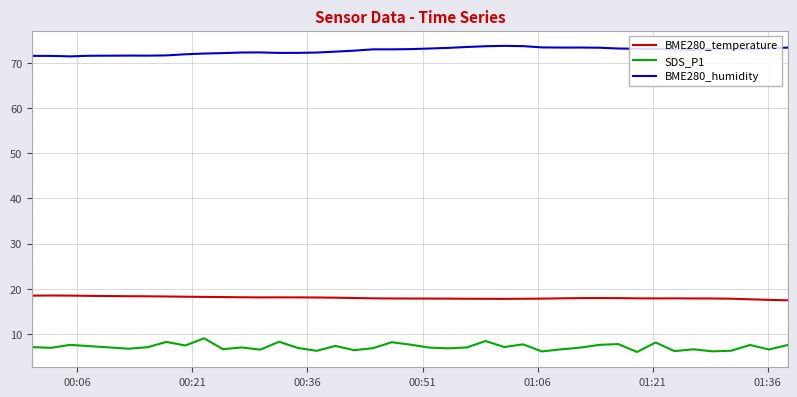

Rank the series by their maximum value, from lowest to highest.

SDS_P1, BME280_temperature, BME280_humidity